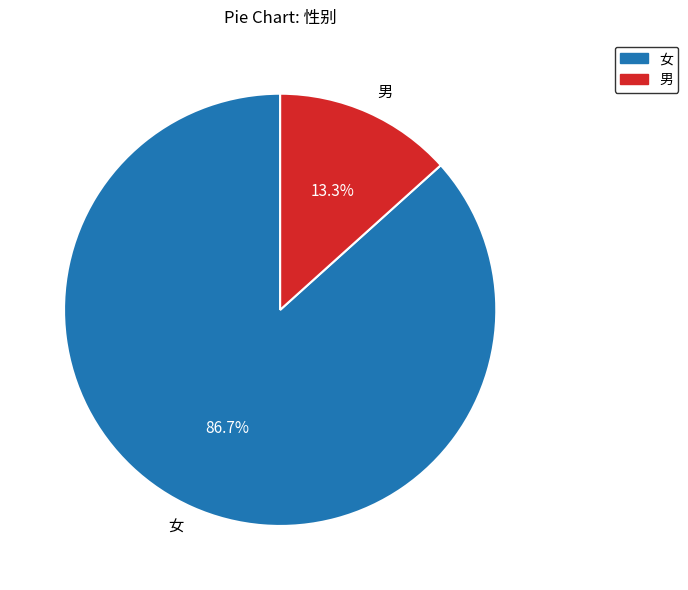

How many slices are in this pie chart?

2